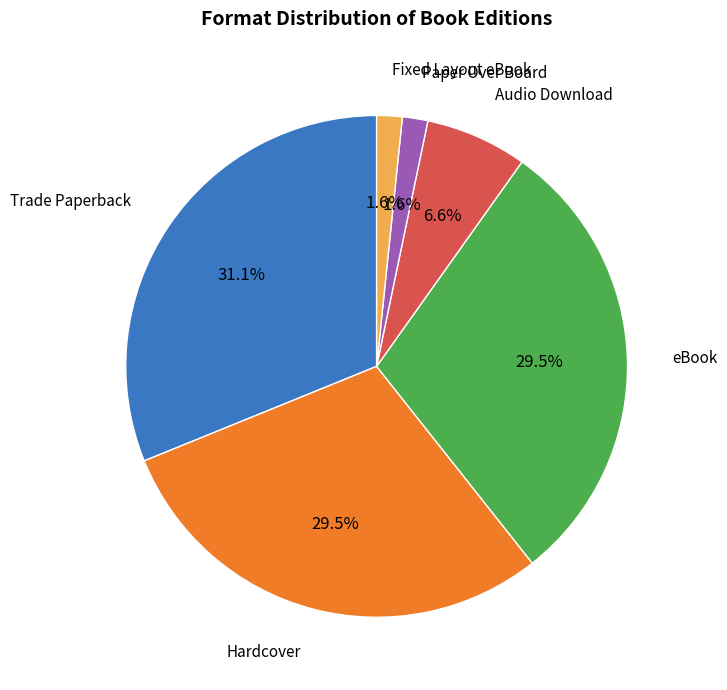

Is there any slice that represents more than half of the pie?

No